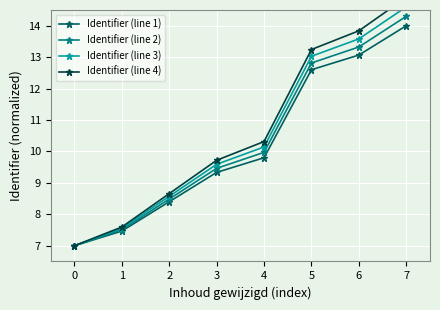

Which category has the highest value across all series?

7